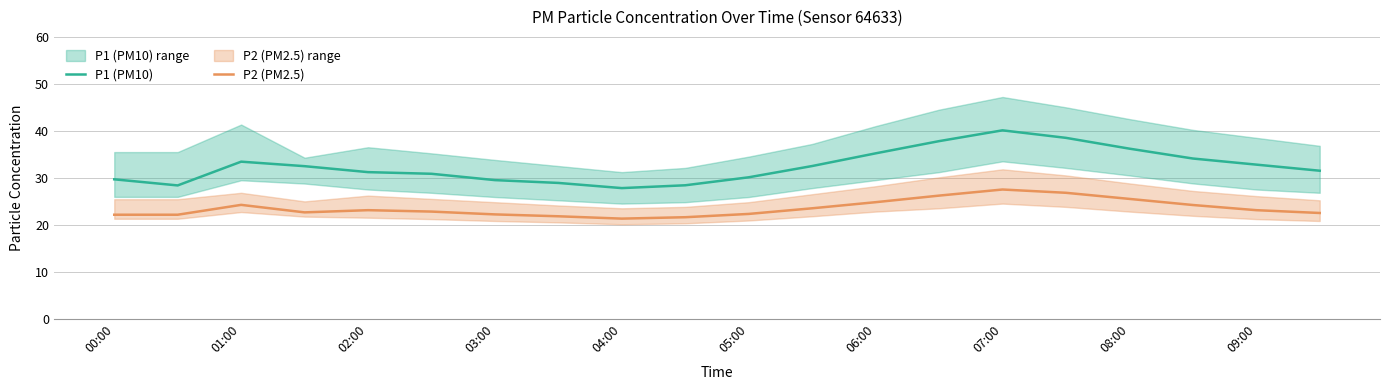

What is the value of the P2 (PM2.5) point at the 6th from the left?

22.8